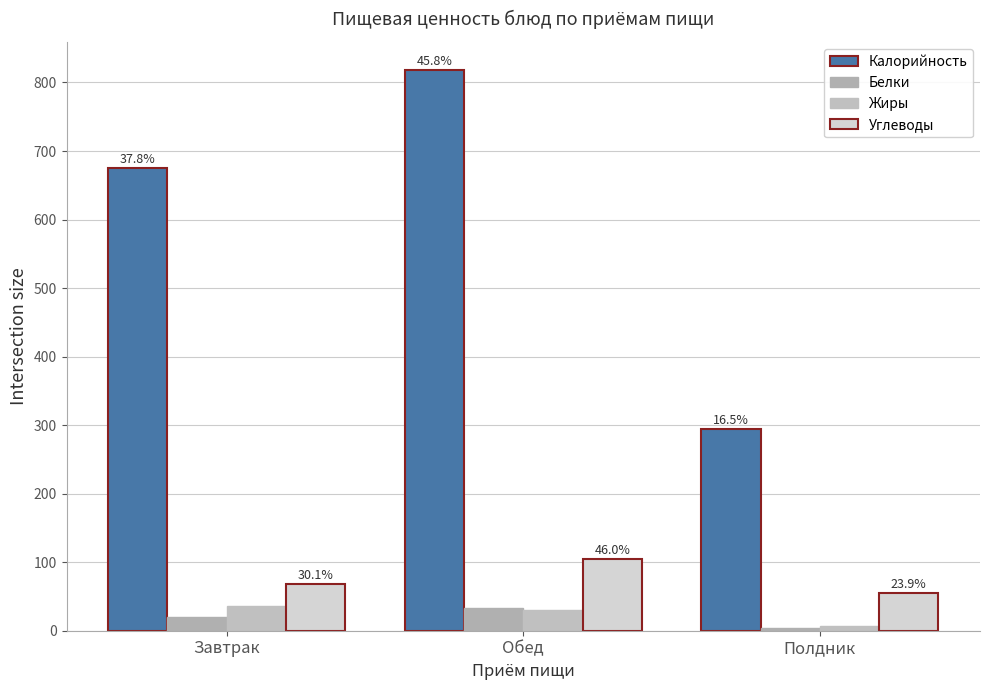

How many groups of bars are there?

3